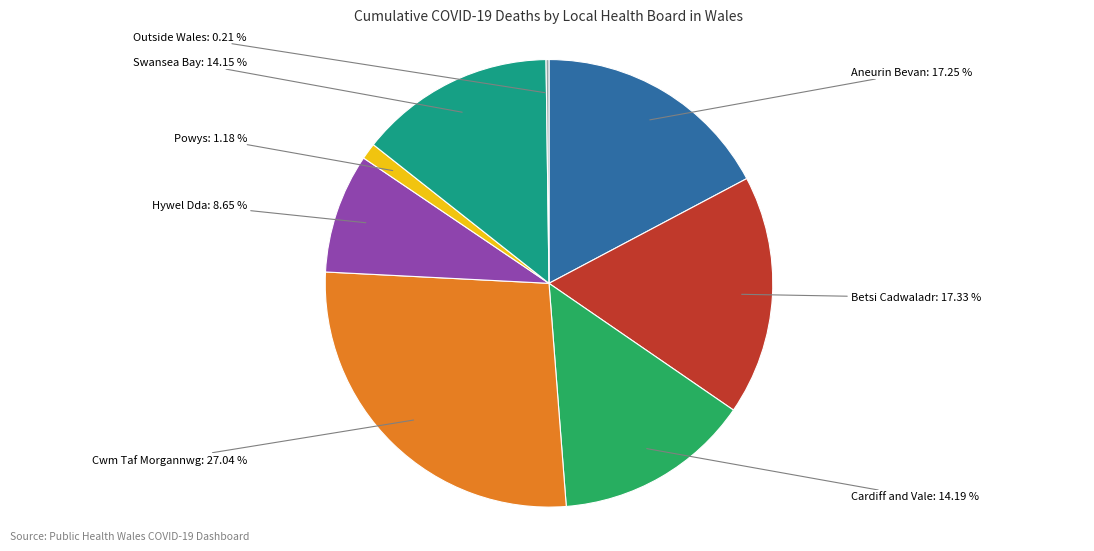

Is there a majority slice in this chart?

No